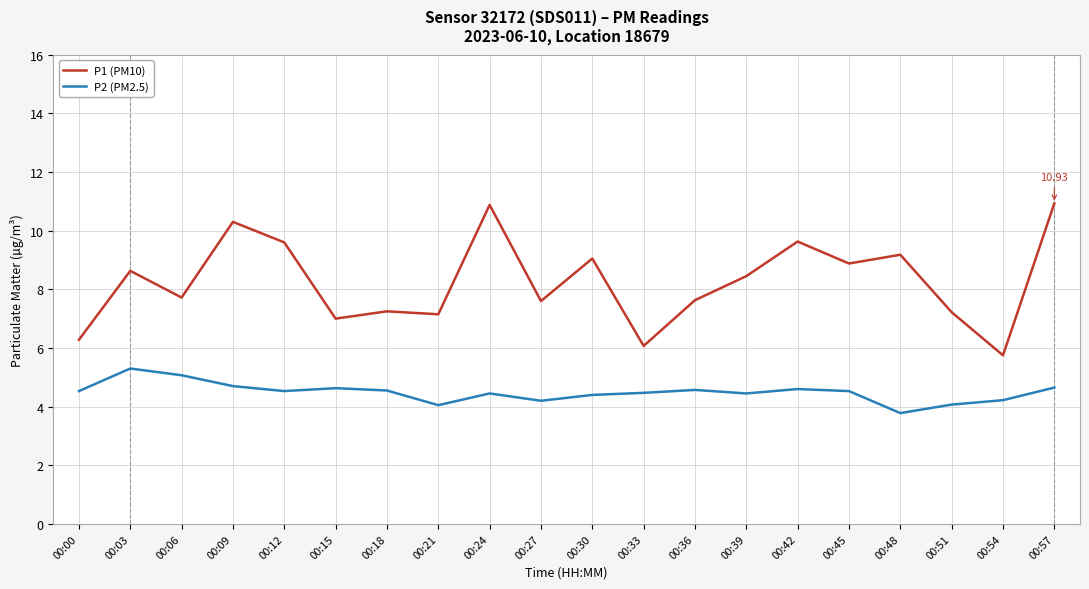

The value of P1 (PM10) at 00:39 is 8.4. True or false?

True